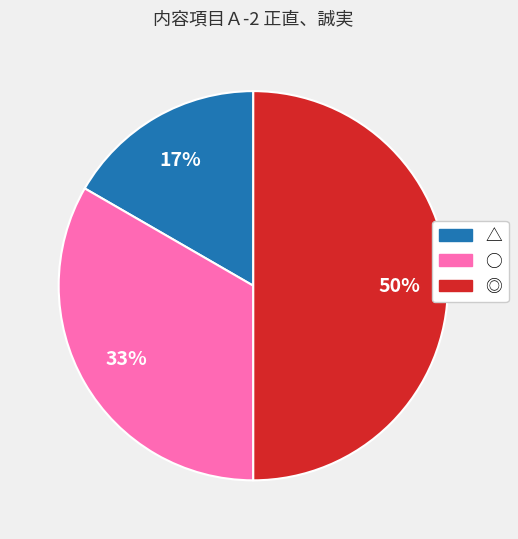

Does △ account for over 50% of the chart?

No